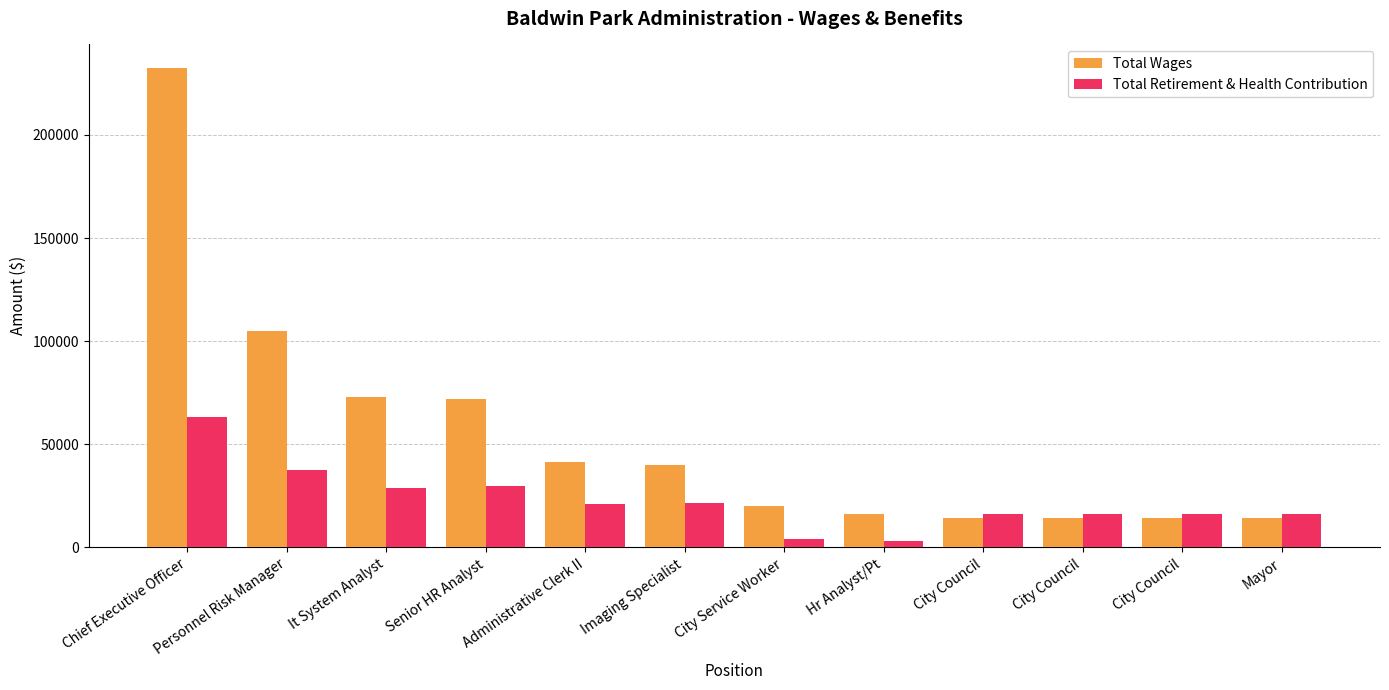

Which series has the largest total across all categories?

Total Wages